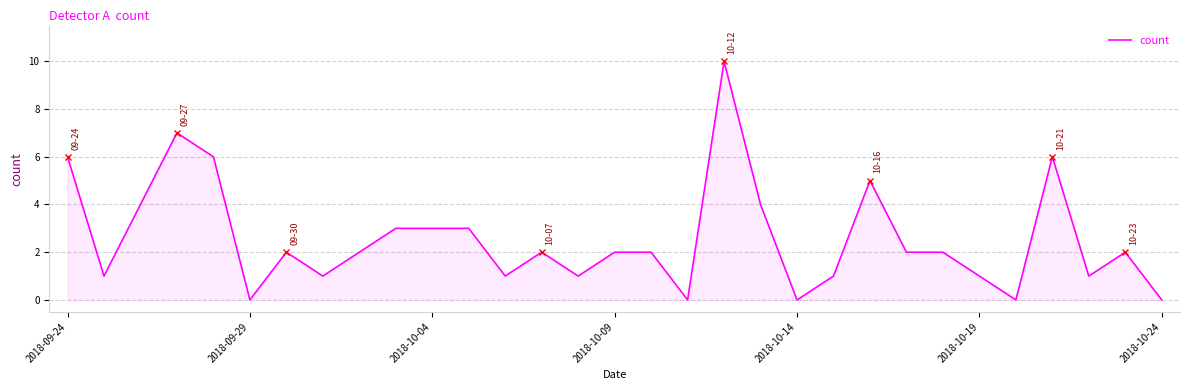

What is the difference between the maximum and minimum values?

10